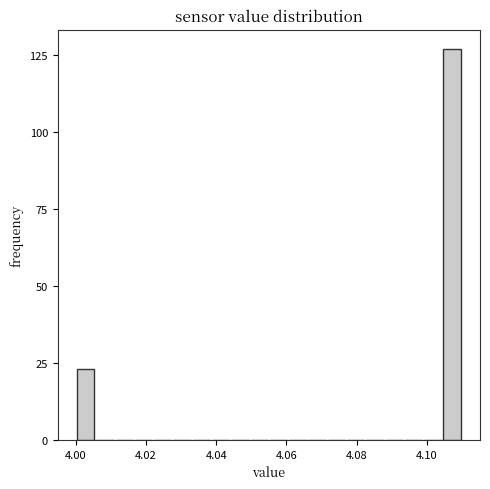

Around what value on the x-axis is the tallest bar? Give the approximate position of its centre, as read against the axis.

4.108